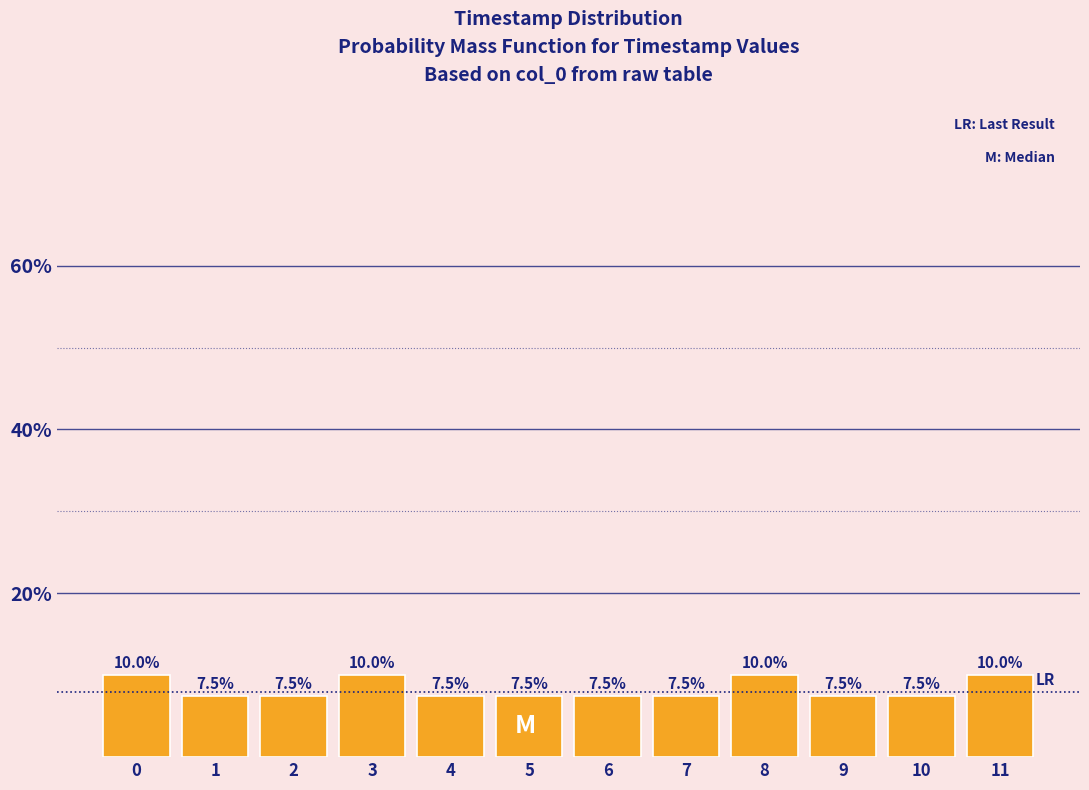

Reading left to right, transcribe all the data shown in this chart.

10.0	7.5	7.5	10.0	7.5	7.5	7.5	7.5	10.0	7.5	7.5	10.0